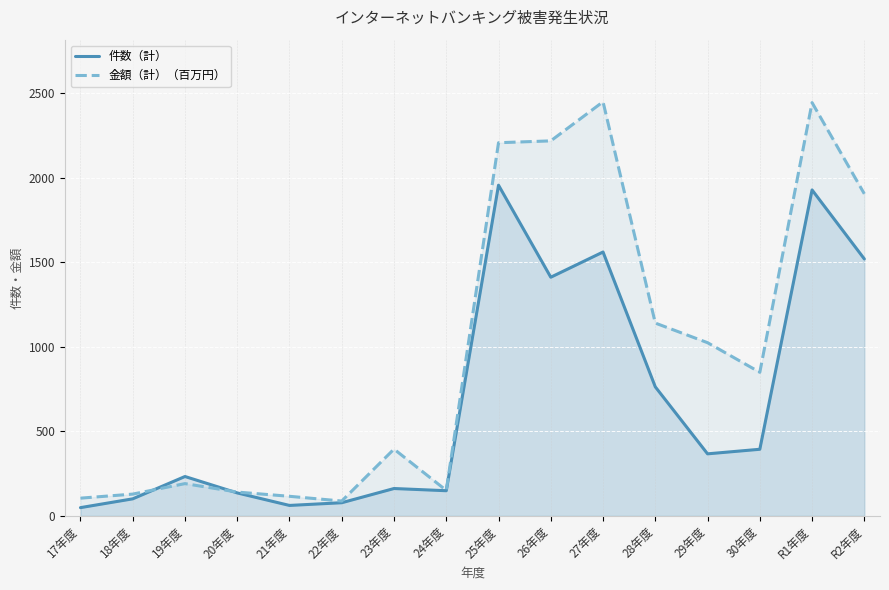

The value of 金額（計）（百万円） at 26年度 is 2217. True or false?

True